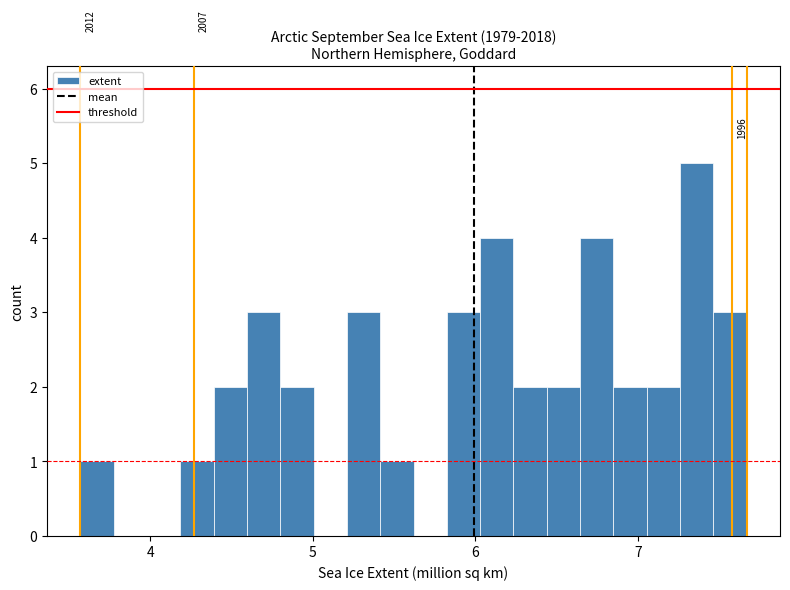

Read against the x-axis, roughly where is the centre of the tallest bar?

7.4